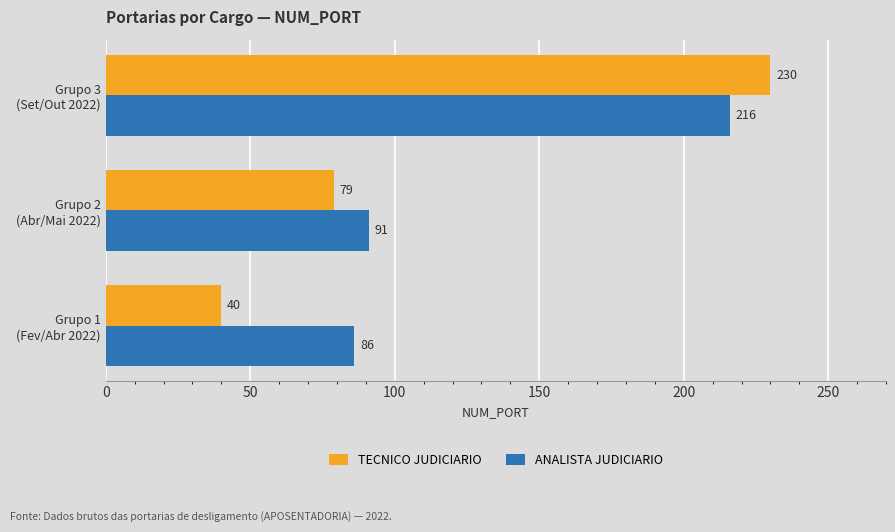

Which series has the largest range (max minus min)?

TECNICO JUDICIARIO